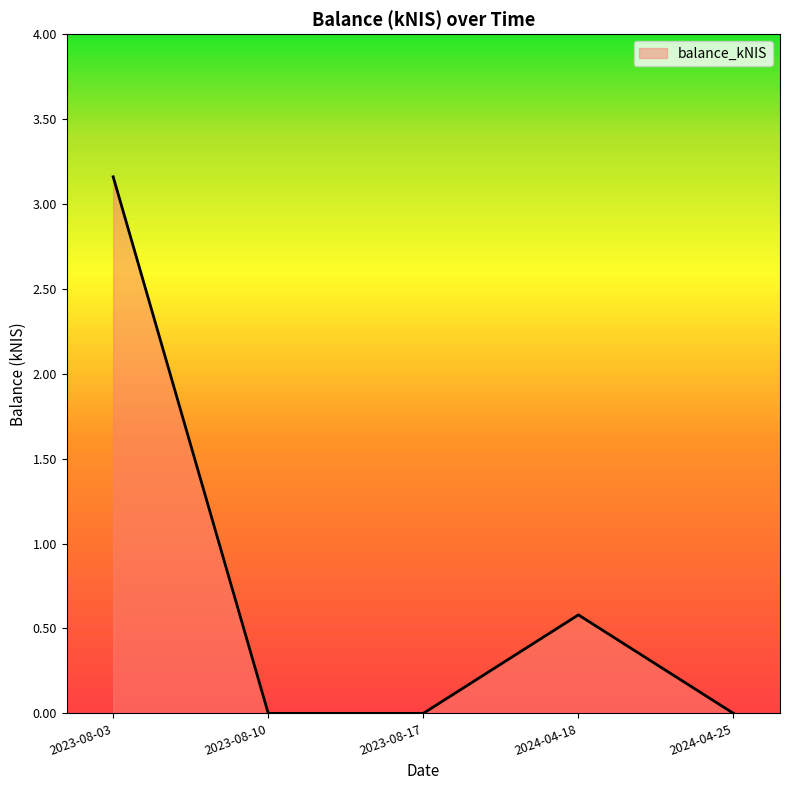

How many distinct data groups are displayed?

1